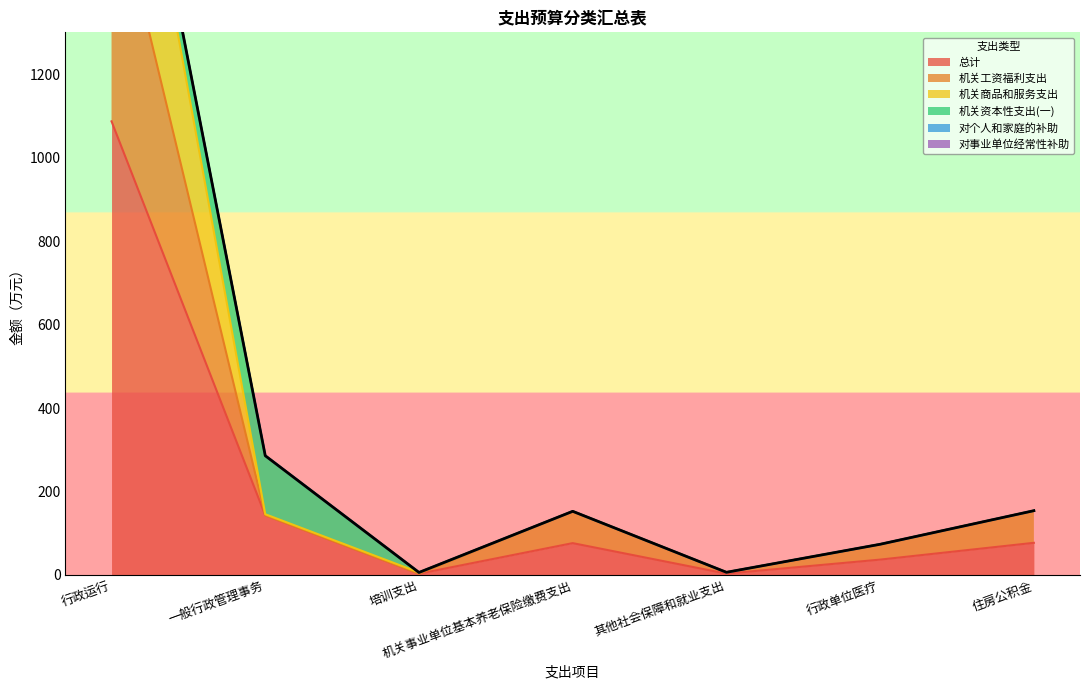

Does the chart display data point markers on the line(s)?

No